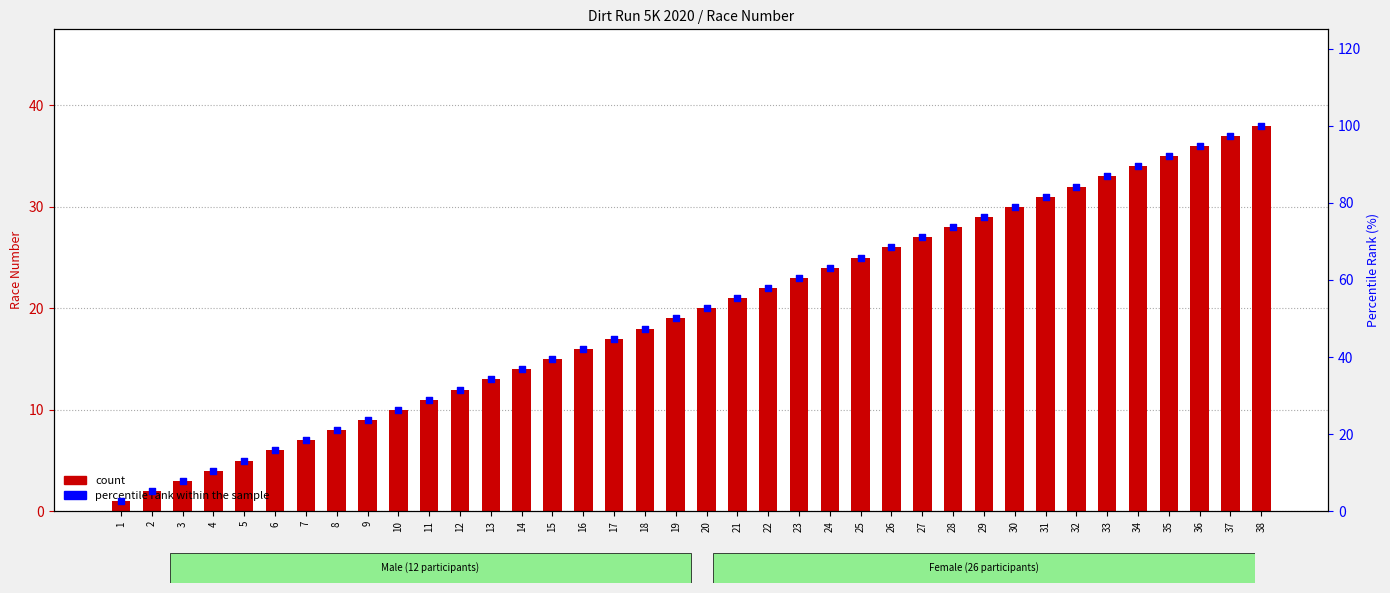

Which series reaches the maximum Y coordinate?

percentile rank within the sample